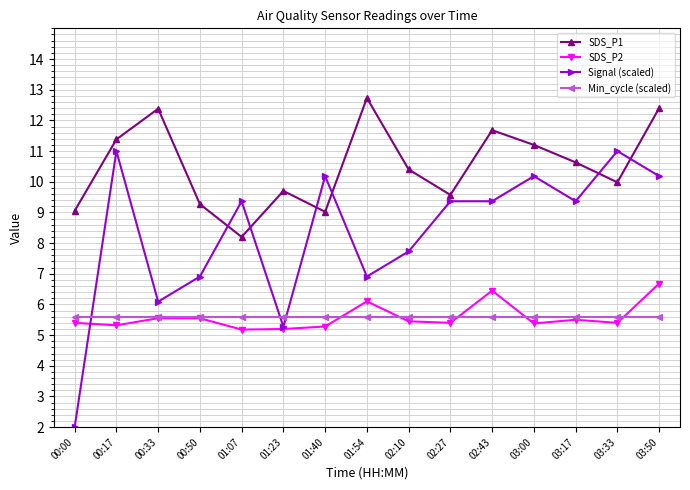

Rank the series by their maximum value, from highest to lowest.

SDS_P1, Signal (scaled), SDS_P2, Min_cycle (scaled)